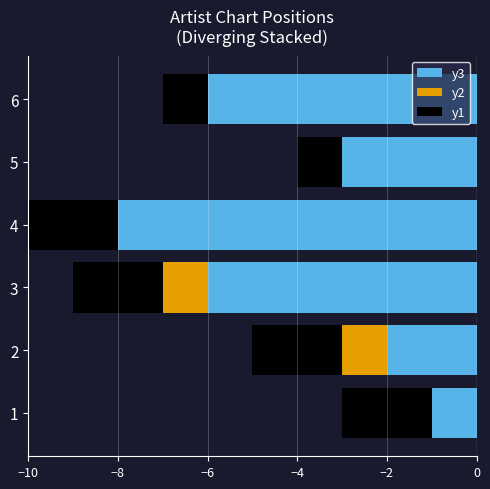

What are all the series names shown in the legend?

y3, y2, y1